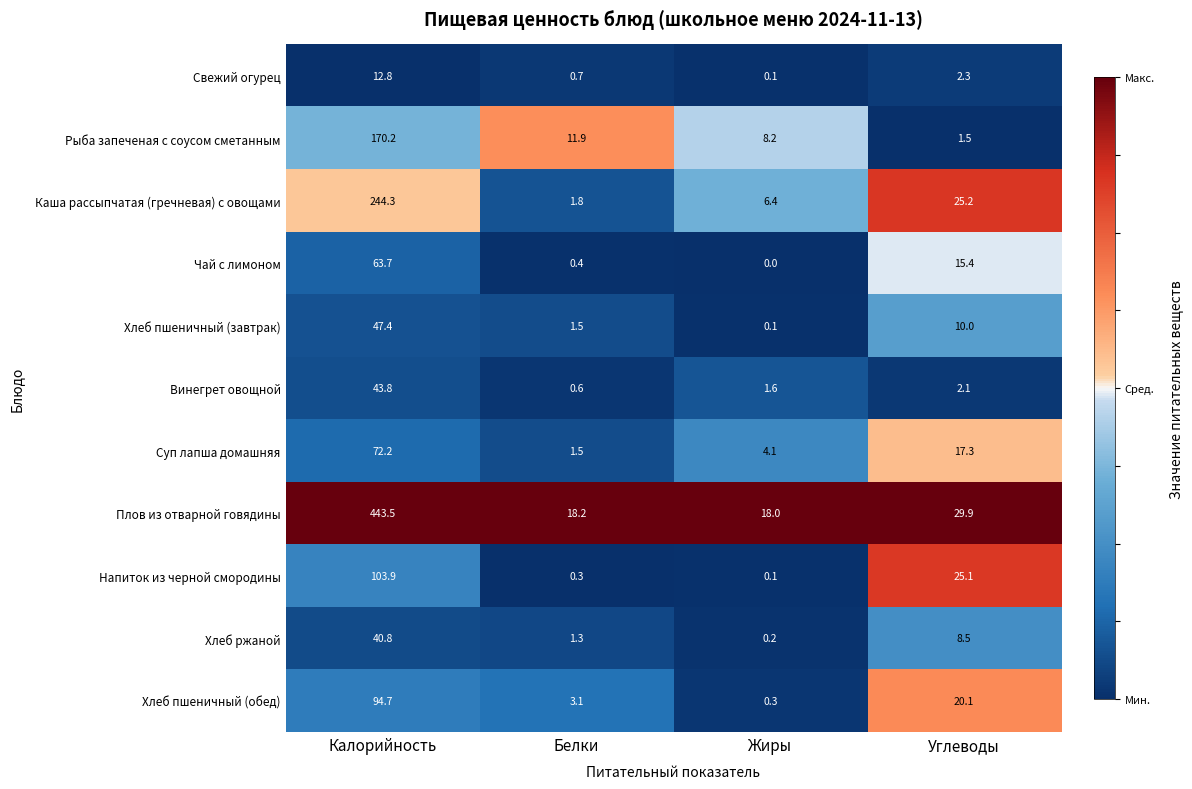

Between Жиры and Углеводы, which series saw the biggest shift?

Напиток из черной смородины